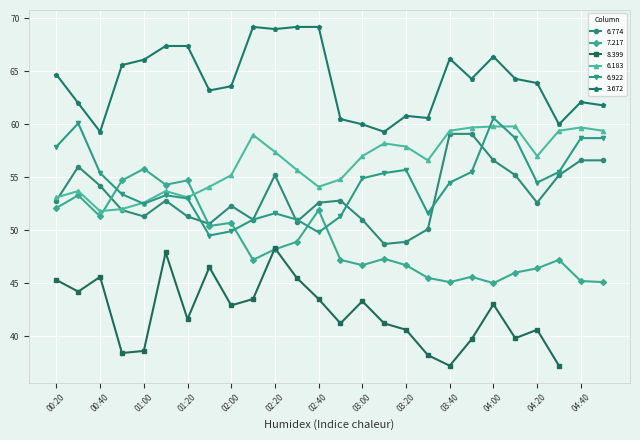

The 3.672 series shows 17.1 at 01:20. True or false?

False